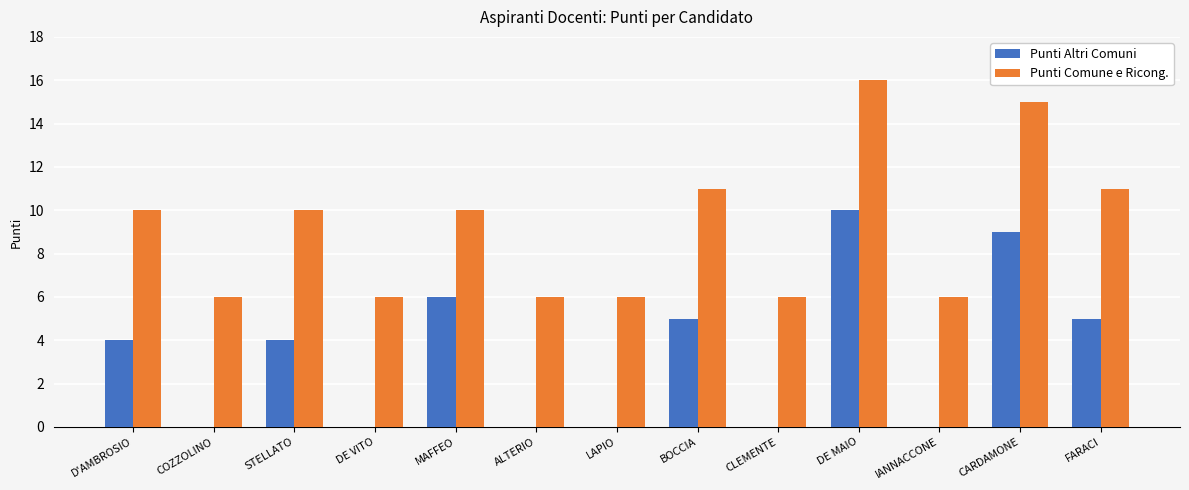

What are all the series names shown in the legend?

Punti Altri Comuni, Punti Comune e Ricong.